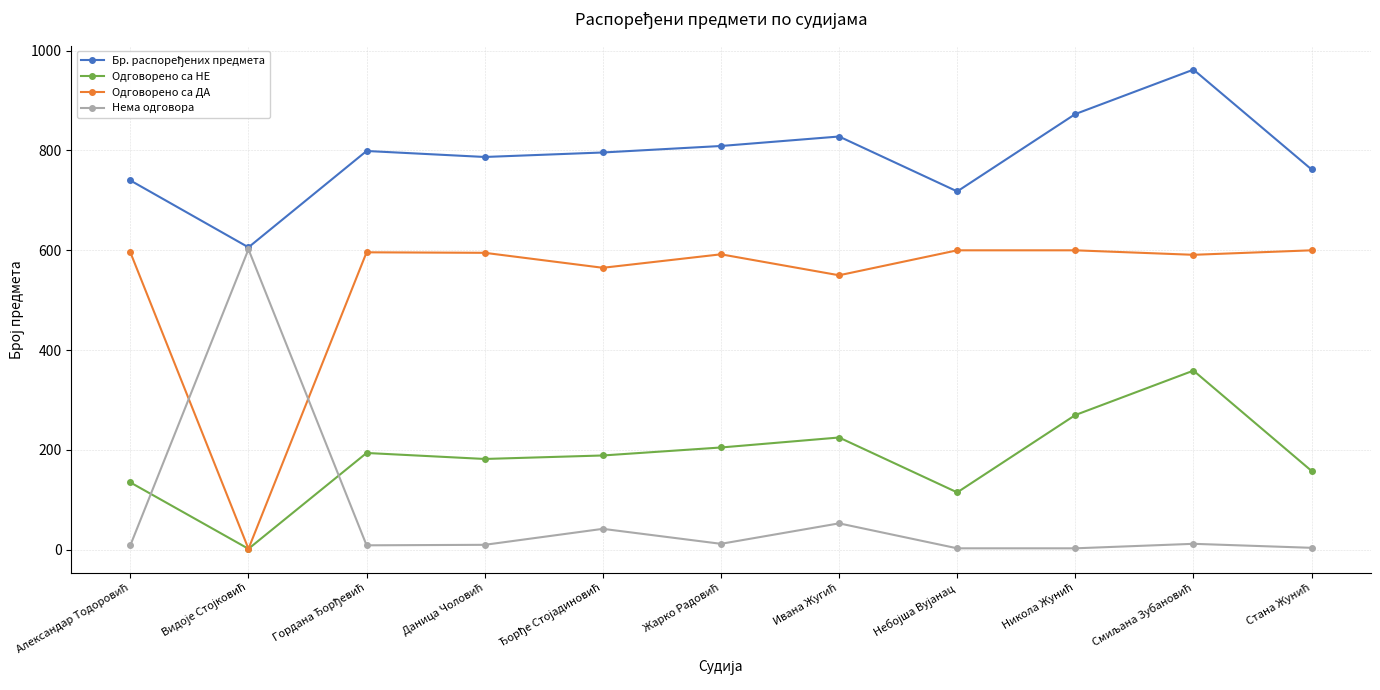

At how many categories does at least one series exceed 371?

11